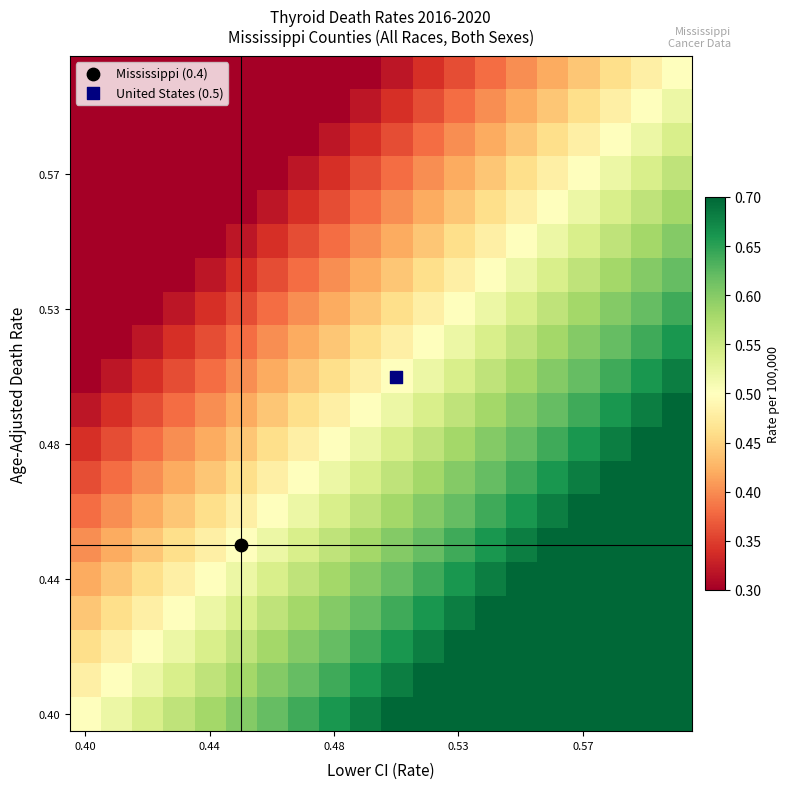

How many series are shown in this chart?

20